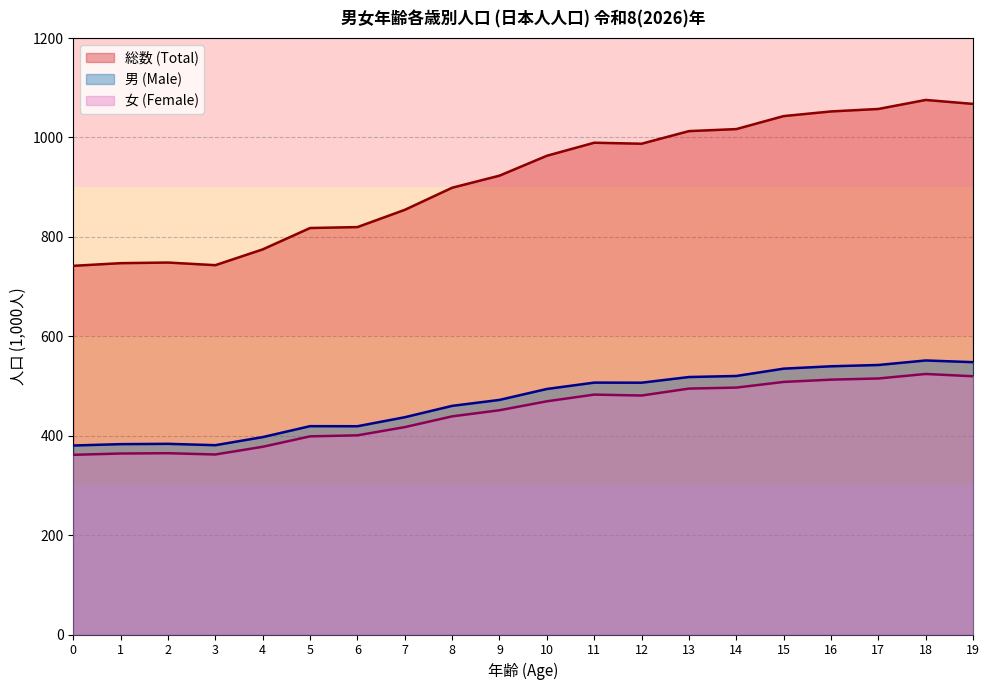

True or false: 女 (Female) and 総数 (Total) intersect in this chart.

False